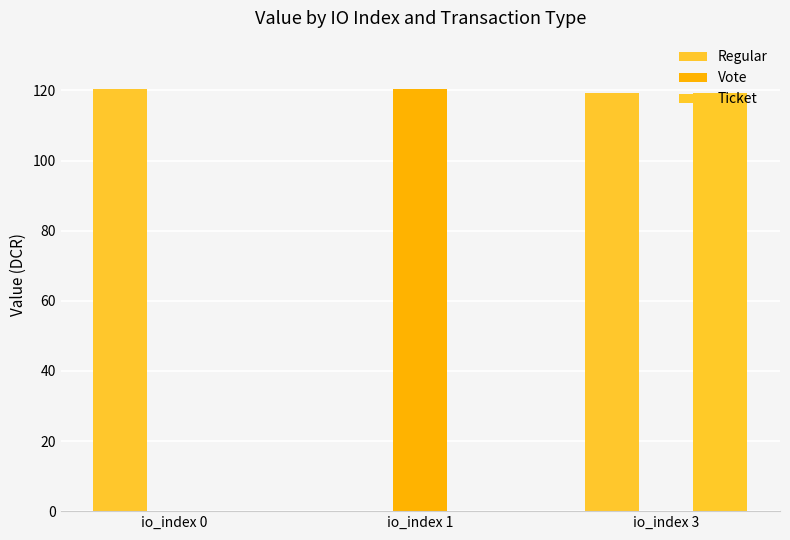

Are the bars horizontal?

No